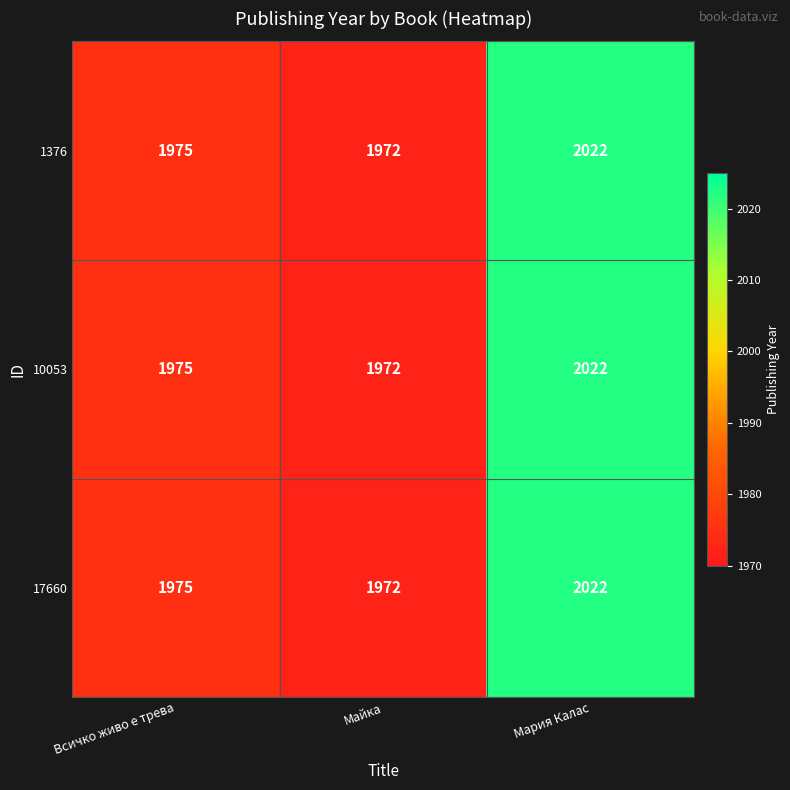

The 10053 series shows 3162 at Мария Калас. True or false?

False